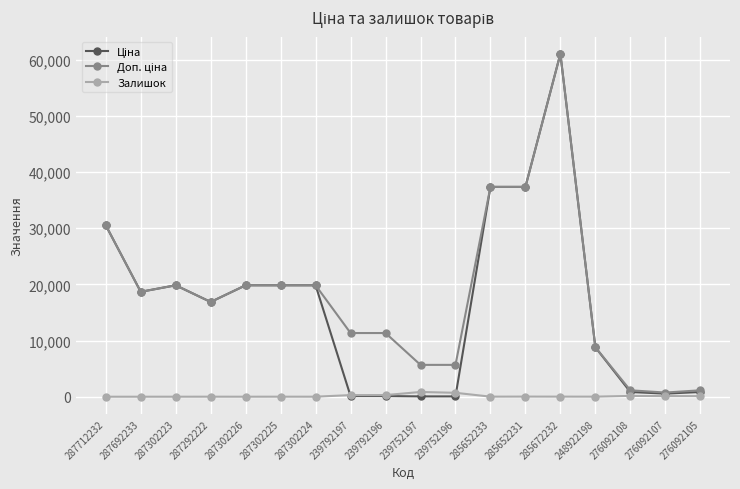

At how many categories does at least one series exceed 13779?

10